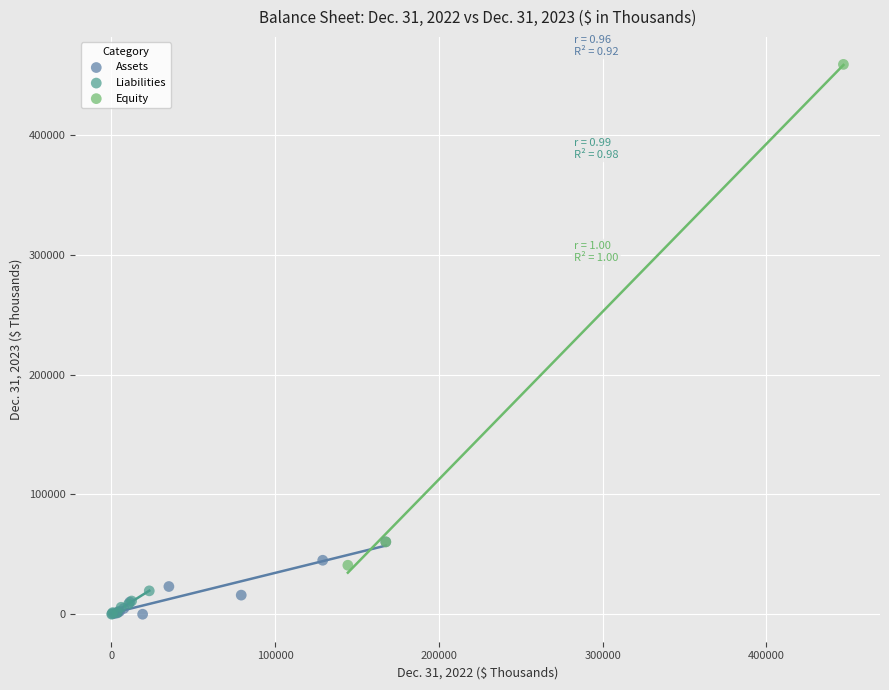

Which series has the largest Y range (max minus min)?

Equity